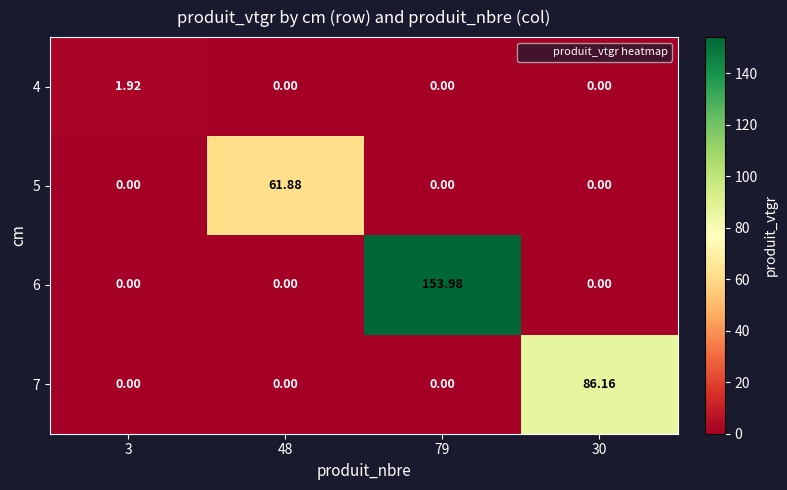

Rank the series by their average value, from highest to lowest.

6, 7, 5, 4